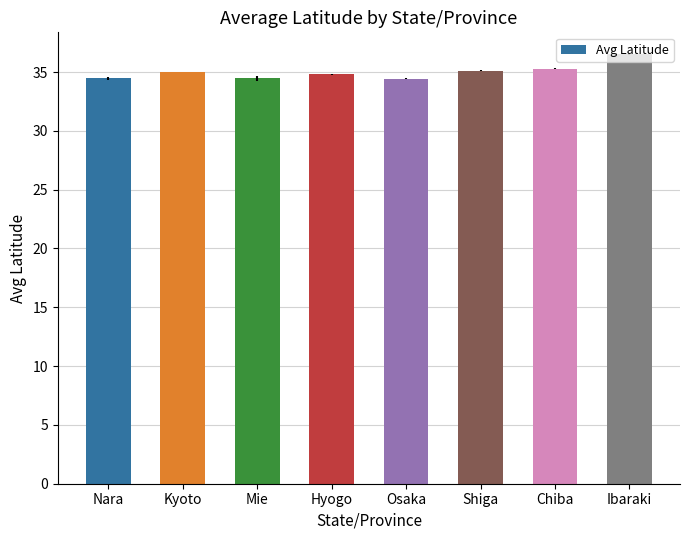

What is the value of the 1st bar from the left?

34.5